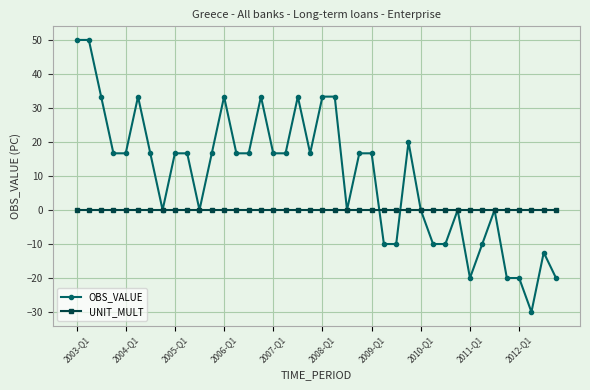

What is the greatest value displayed?

50.0